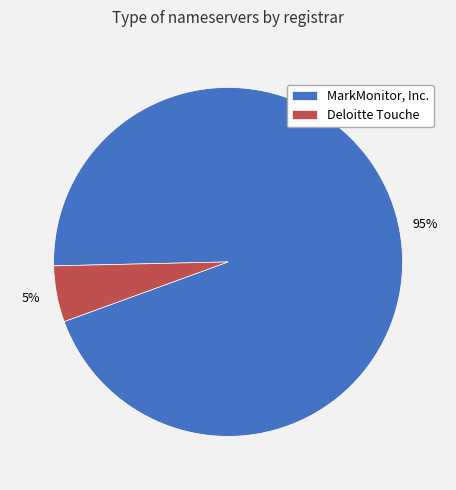

How many segments does this pie chart have?

2